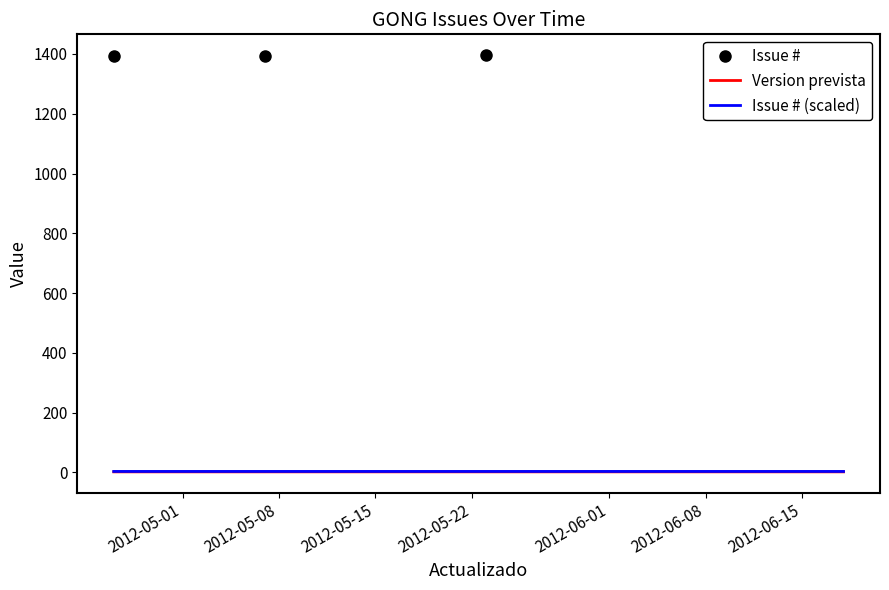

True or false: Version prevista and Issue # (scaled) cross at least once.

False